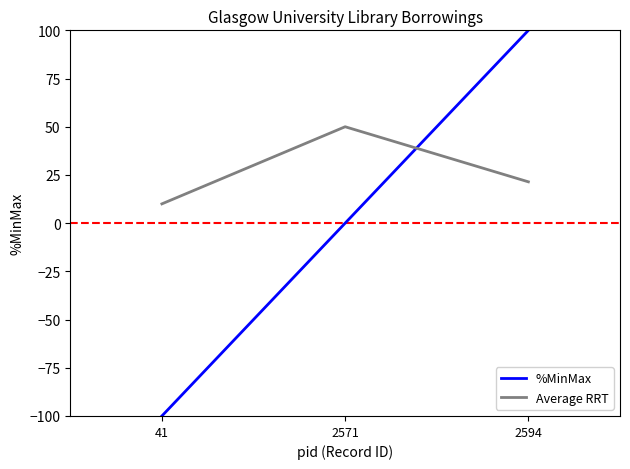

List the series in order of their peak value, highest first.

%MinMax, Average RRT